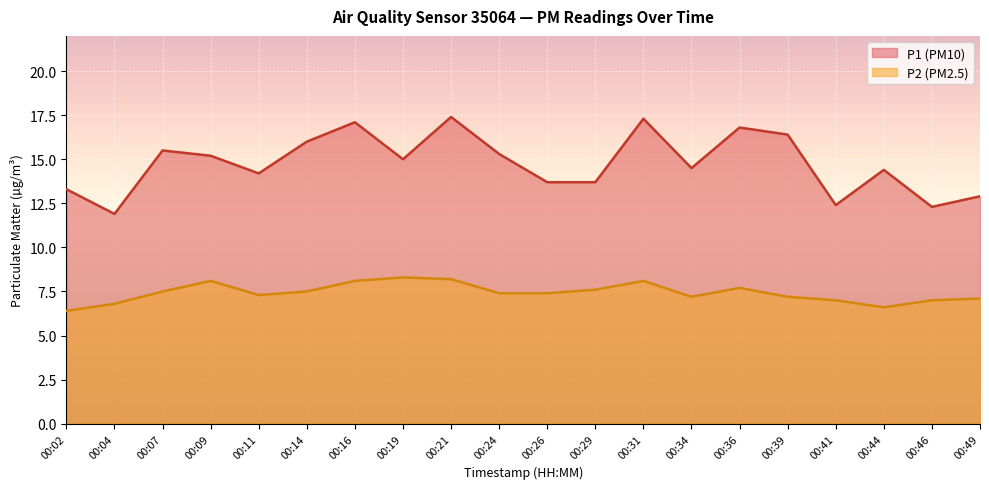

True or false: P2 and P1 cross at least once.

False